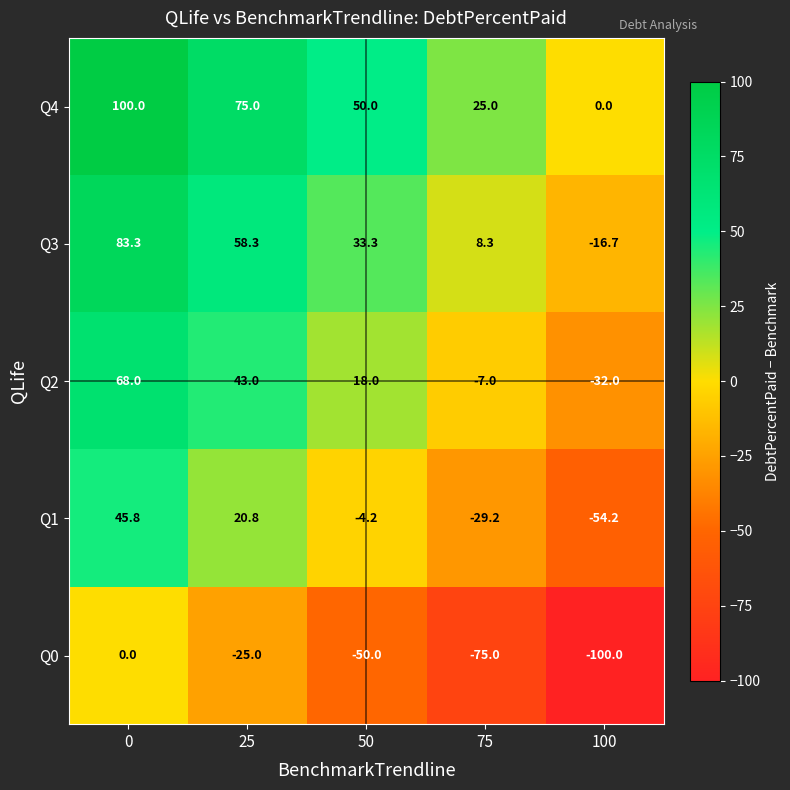

At which category does the chart reach its minimum across all series?

100